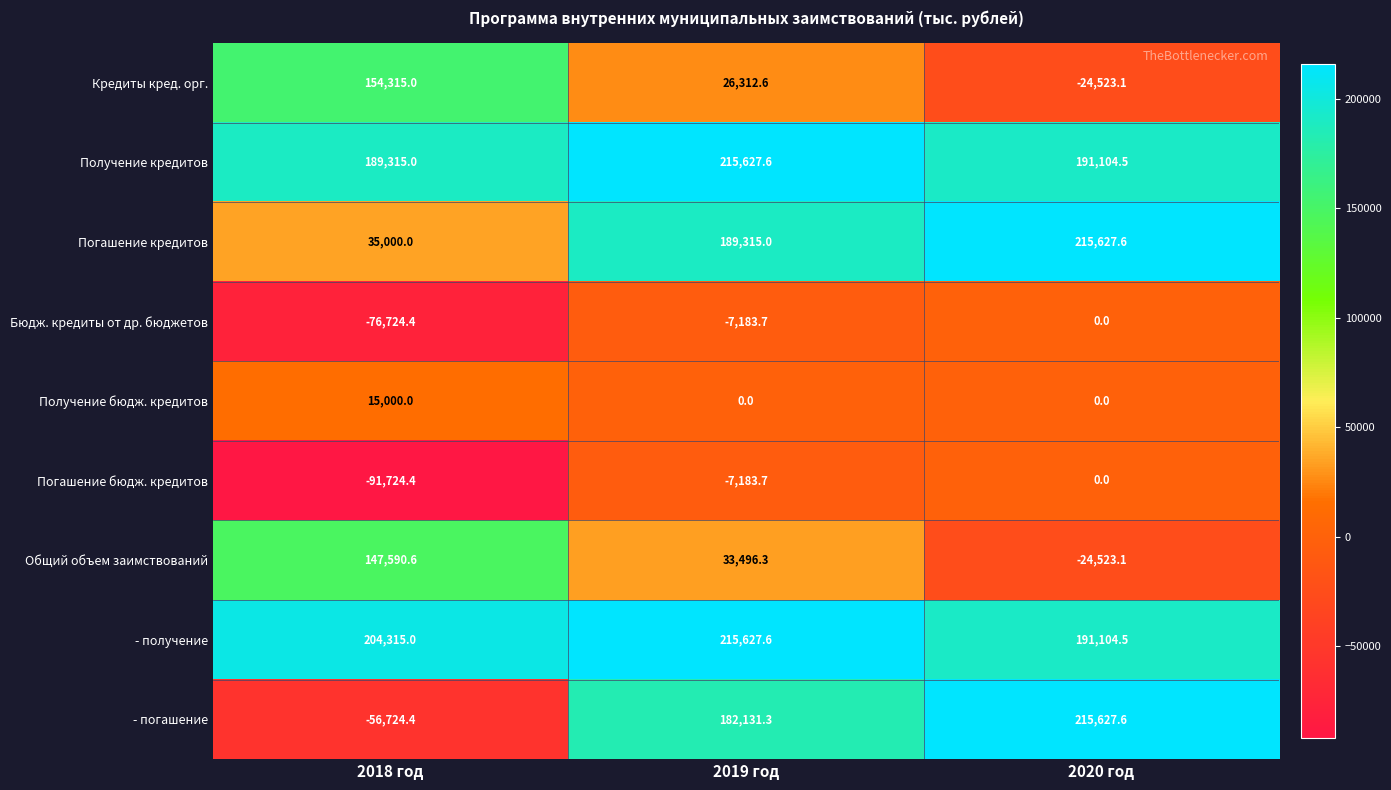

At which category does the chart reach its minimum across all series?

2018 год